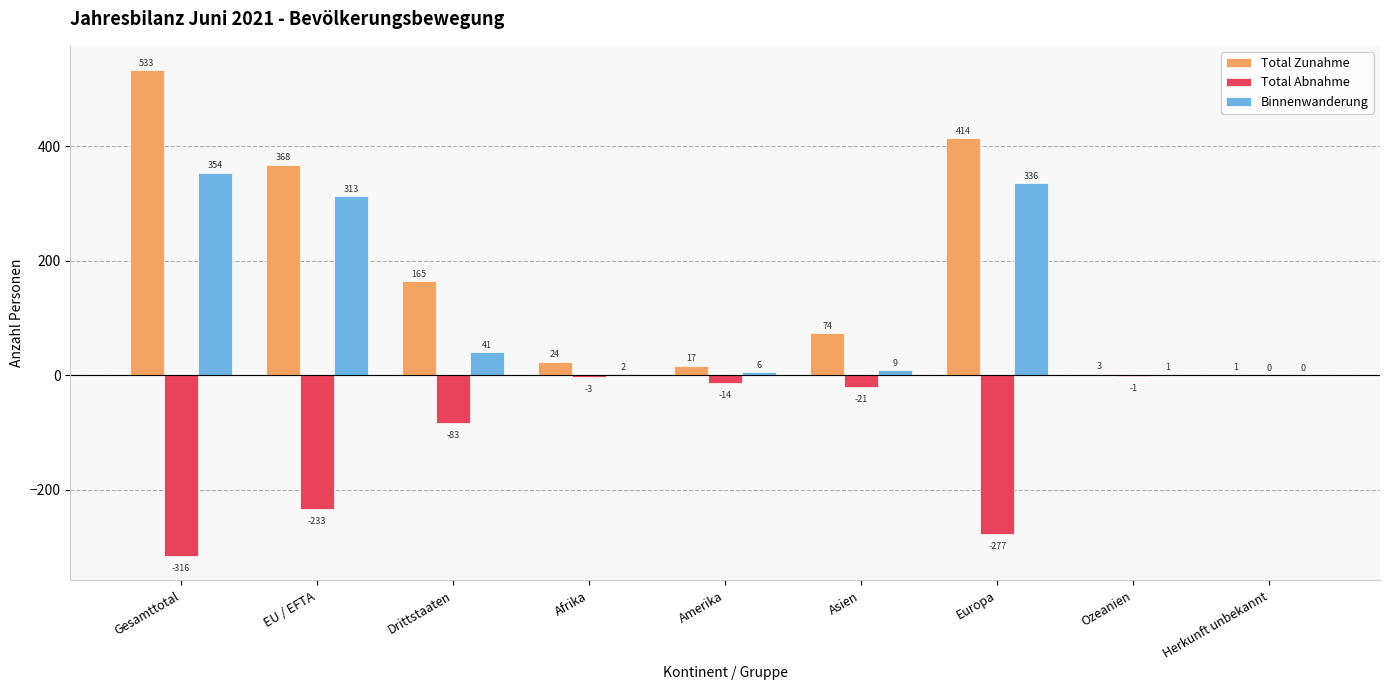

Between Gesamttotal and Asien, which series saw the biggest shift?

Total Zunahme